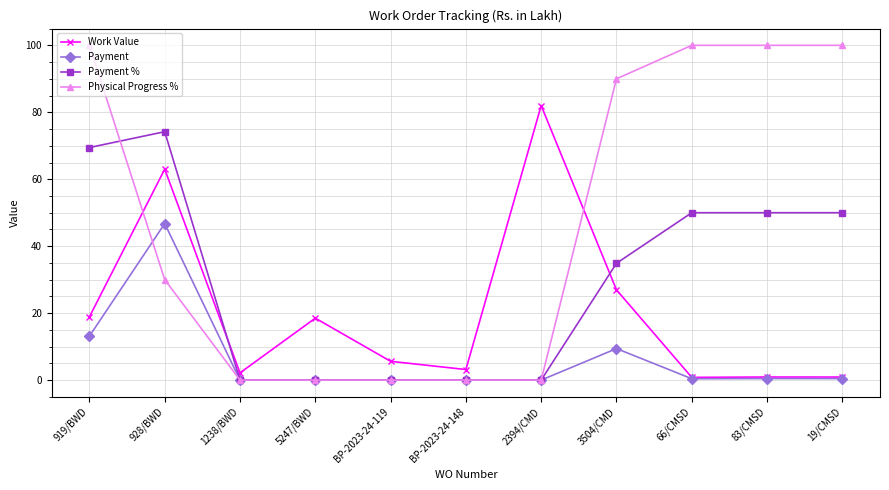

What is the average value of the Physical Progress % series?

47.3